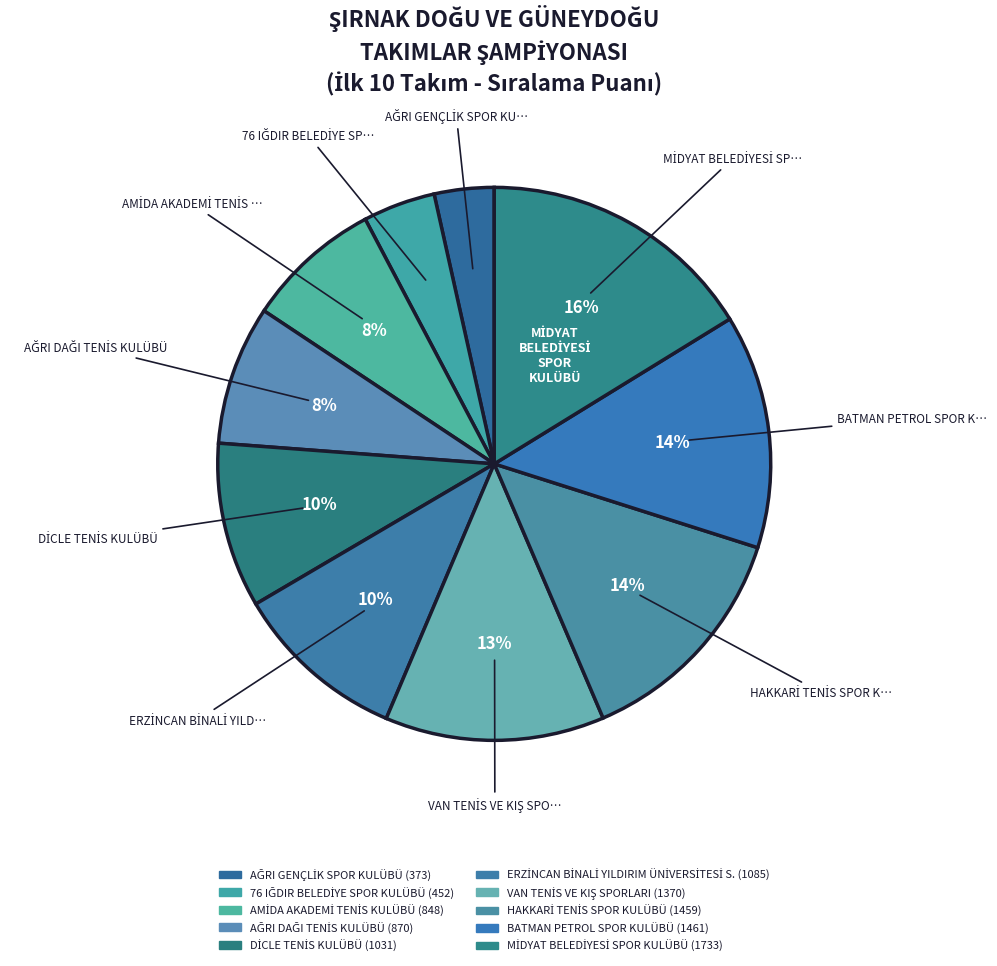

Does AMİDA AKADEMİ TENİS KULÜBÜ account for over 50% of the chart?

No